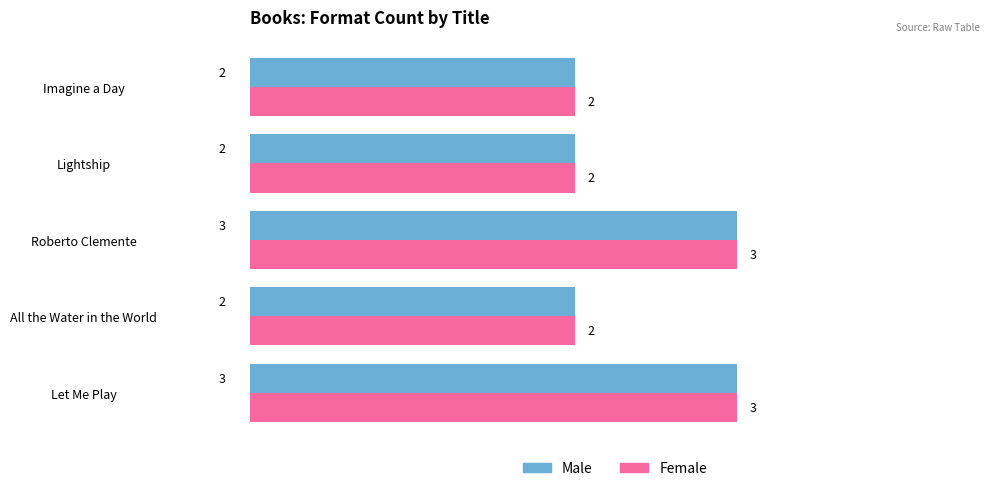

What is the highest value of the Male series?

3